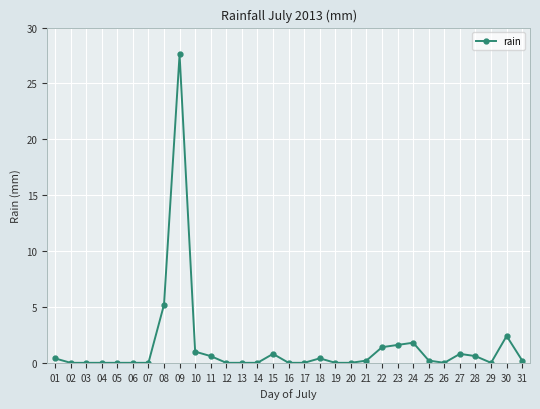

What is the difference between the values at 02 and 15?

0.8